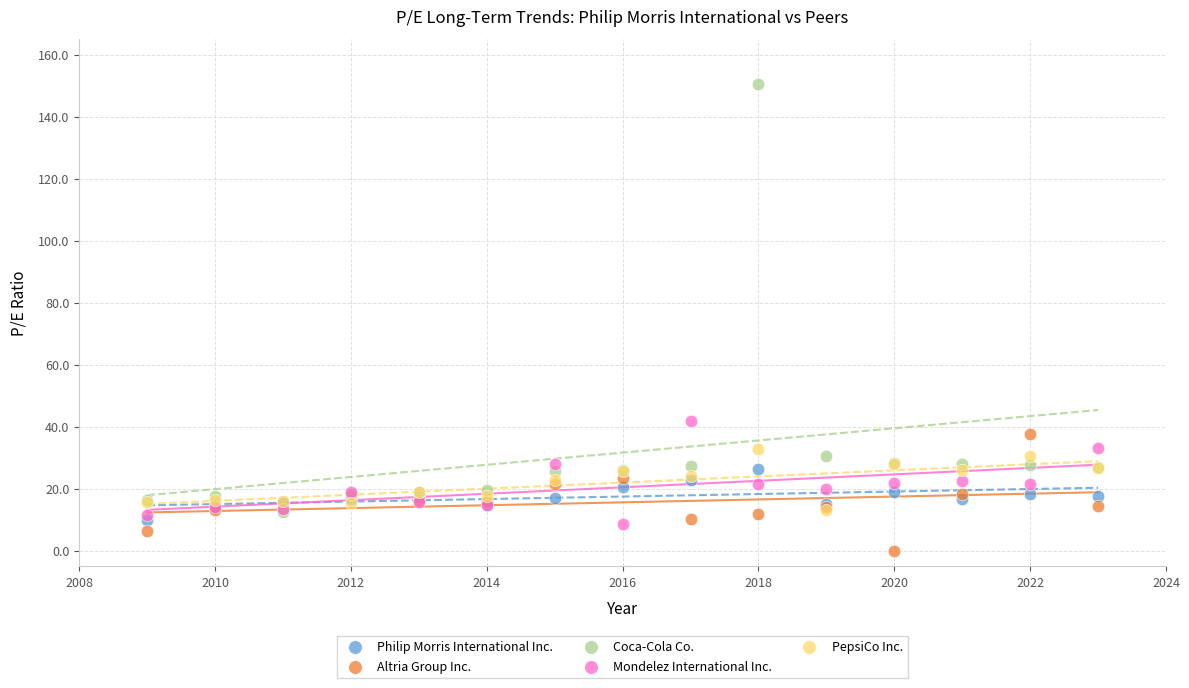

In the Coca-Cola Co. series, what Y value is closest to 81?

30.5